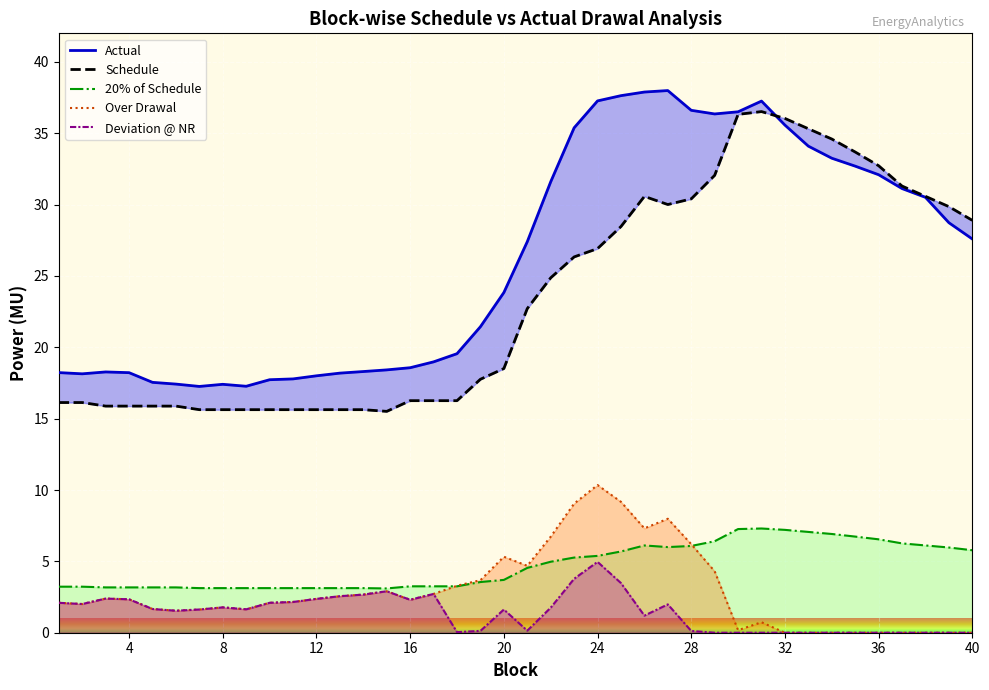

How many interior local peaks does the Over Drawal series have?

7